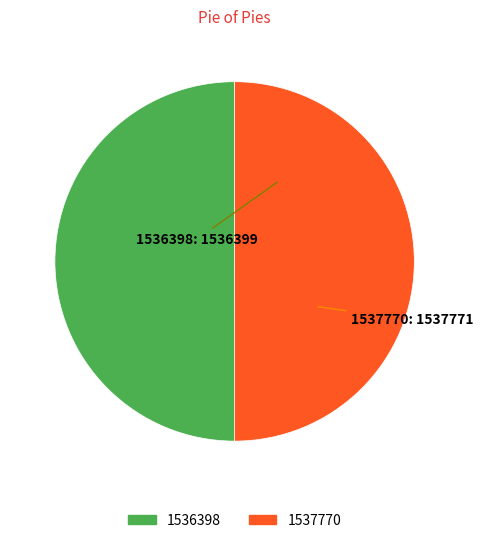

How many segments does this pie chart have?

2